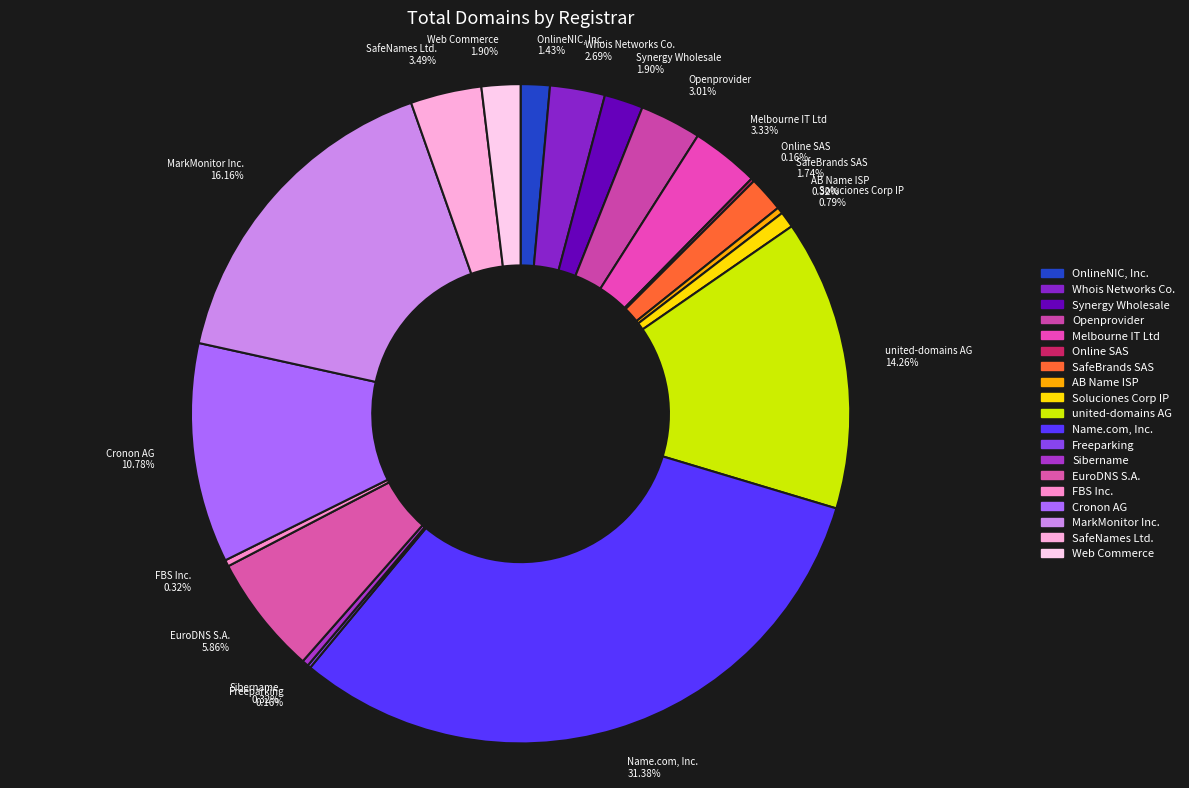

Which has a higher value, Soluciones Corp IP or Openprovider?

Openprovider